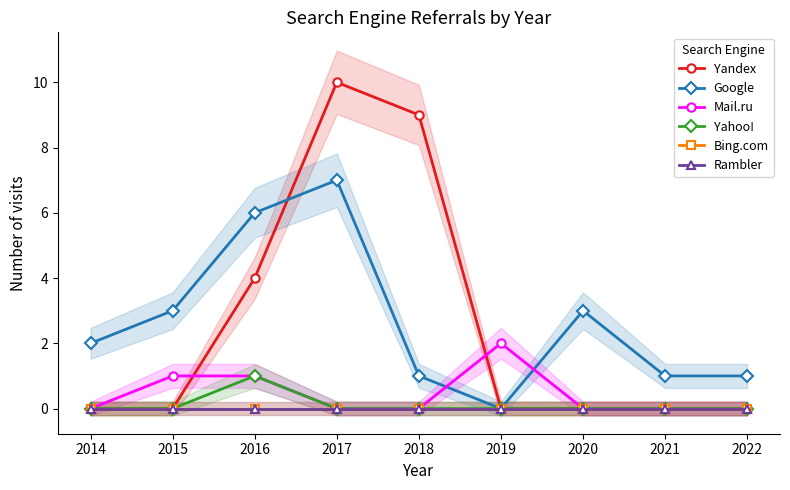

Reading left to right, transcribe all the data shown in this chart.

Yandex: 0	0	4	10	9	0	0	0	0
Google: 2	3	6	7	1	0	3	1	1
Mail.ru: 0	1	1	0	0	2	0	0	0
Yahoo!: 0	0	1	0	0	0	0	0	0
Bing.com: 0	0	0	0	0	0	0	0	0
Rambler: 0	0	0	0	0	0	0	0	0